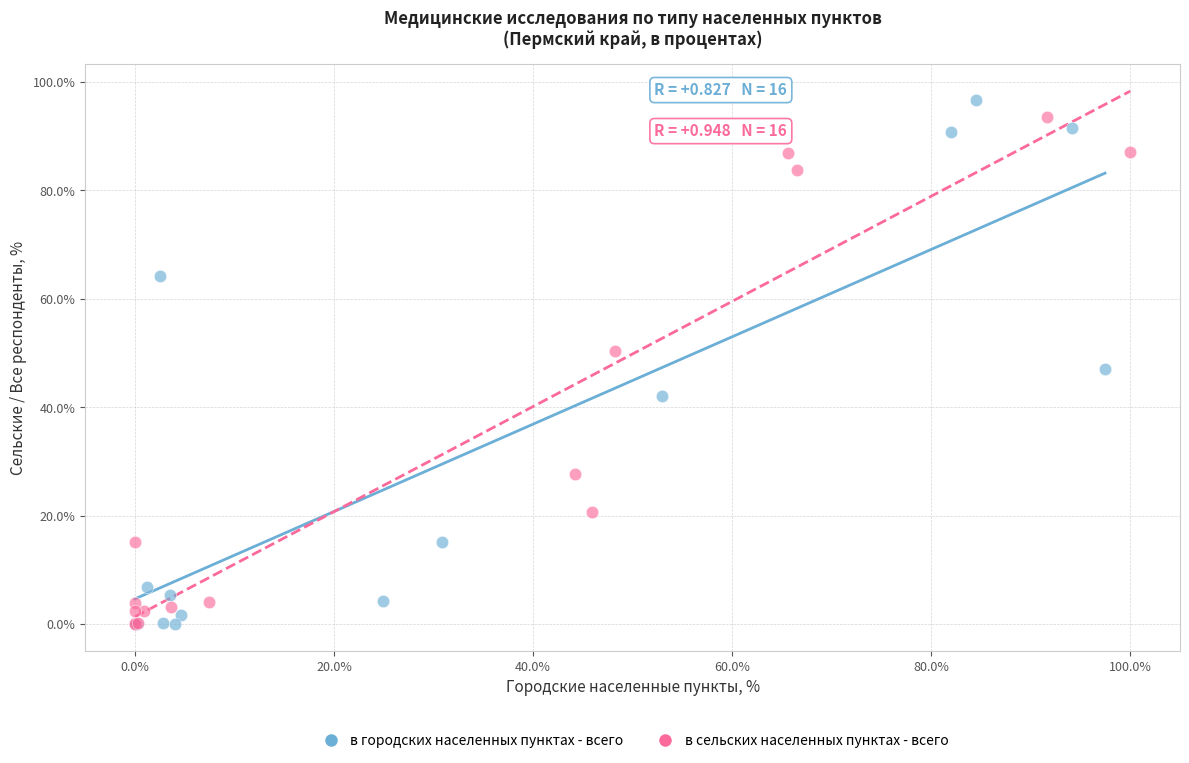

What are all the series names shown in the legend?

в городских населенных пунктах - всего, в сельских населенных пунктах - всего